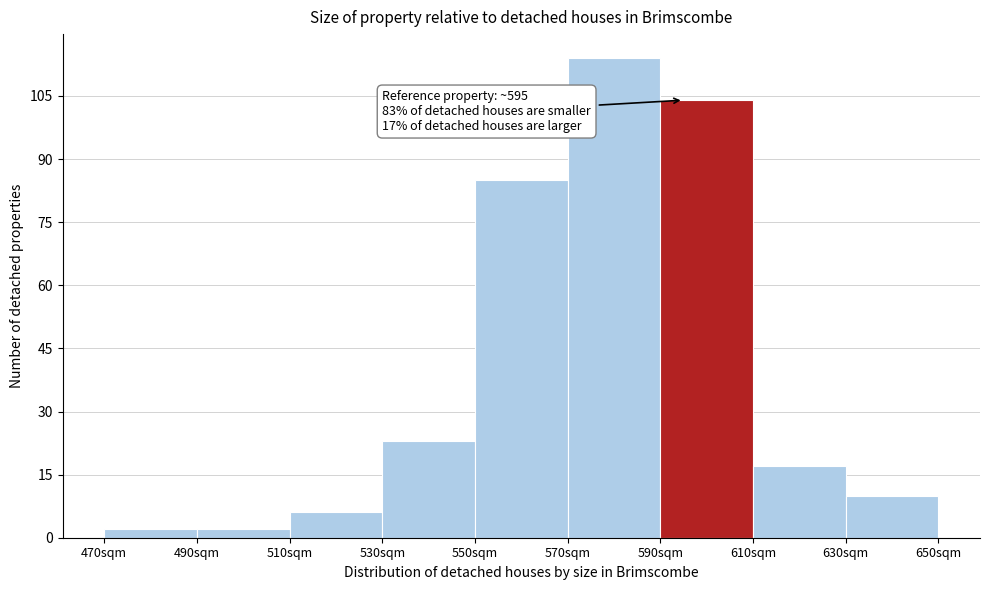

Over which range of the x-axis is the bar tallest?

570 to 590